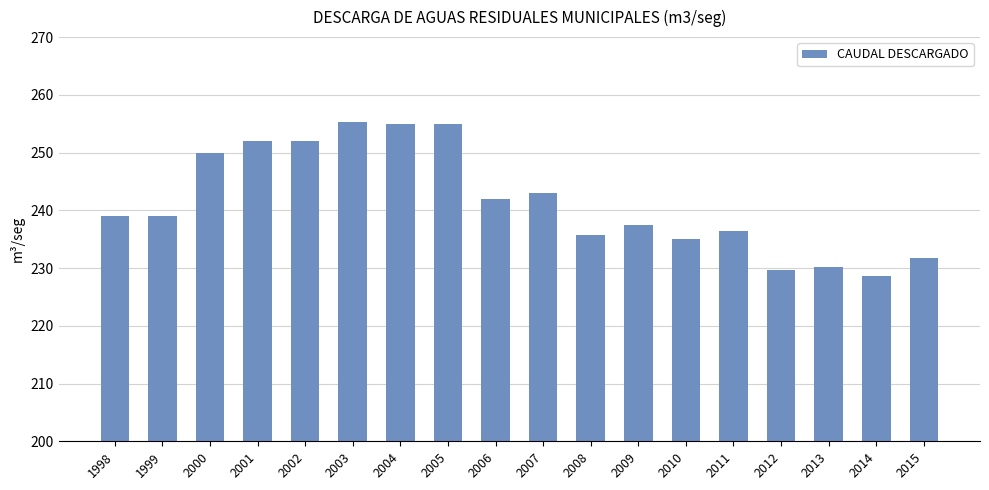

What is the smallest value displayed?

228.7